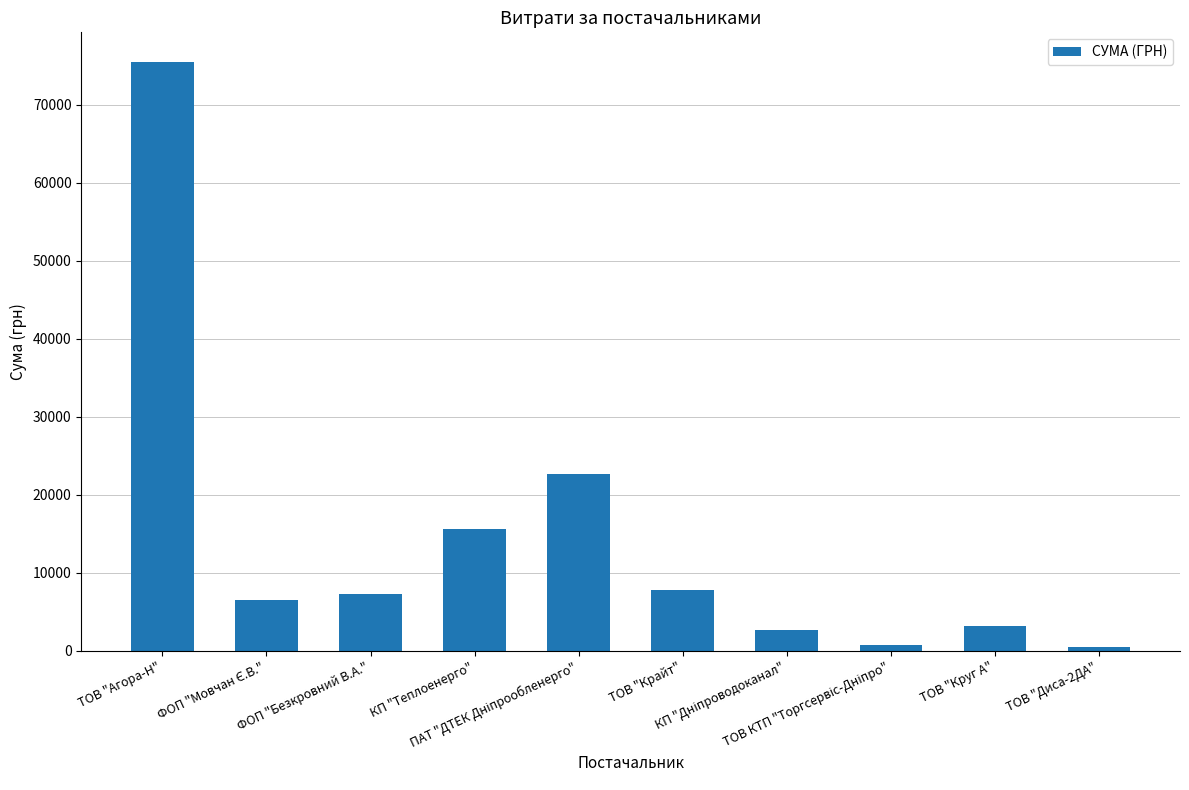

What is the difference between the second highest and minimum values?

22283.0